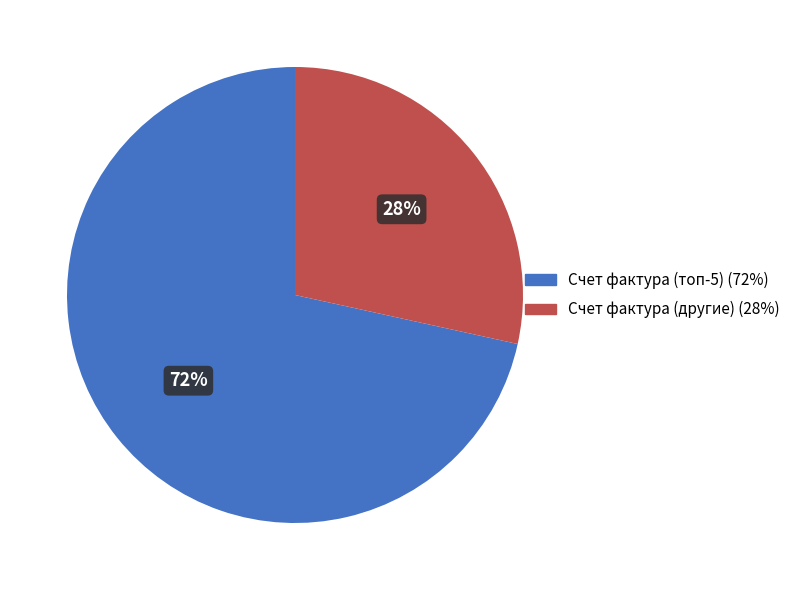

Which category has the smallest portion of the pie?

Счет фактура (другие) (28%)